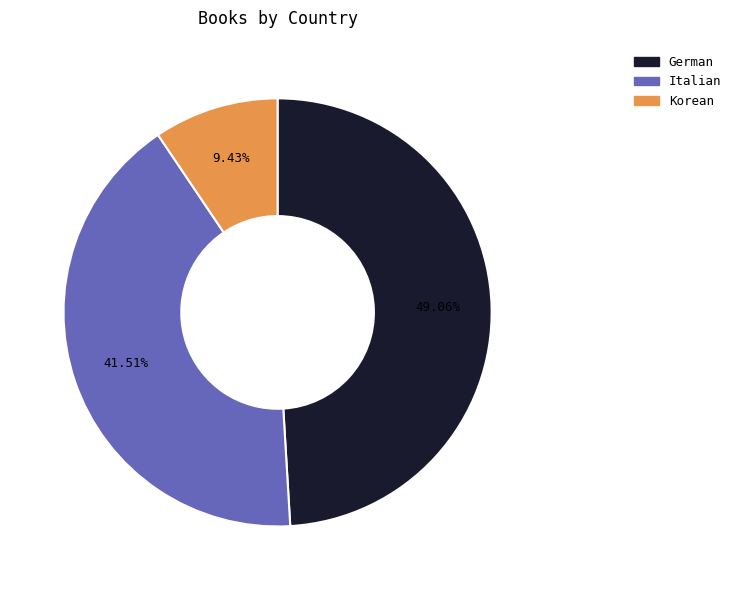

Rank the categories by value from lowest to highest.

Korean, Italian, German